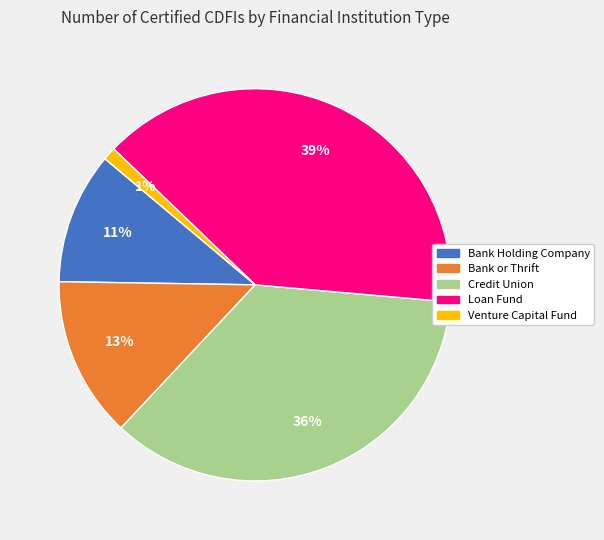

Which slice is the smallest?

Venture Capital Fund